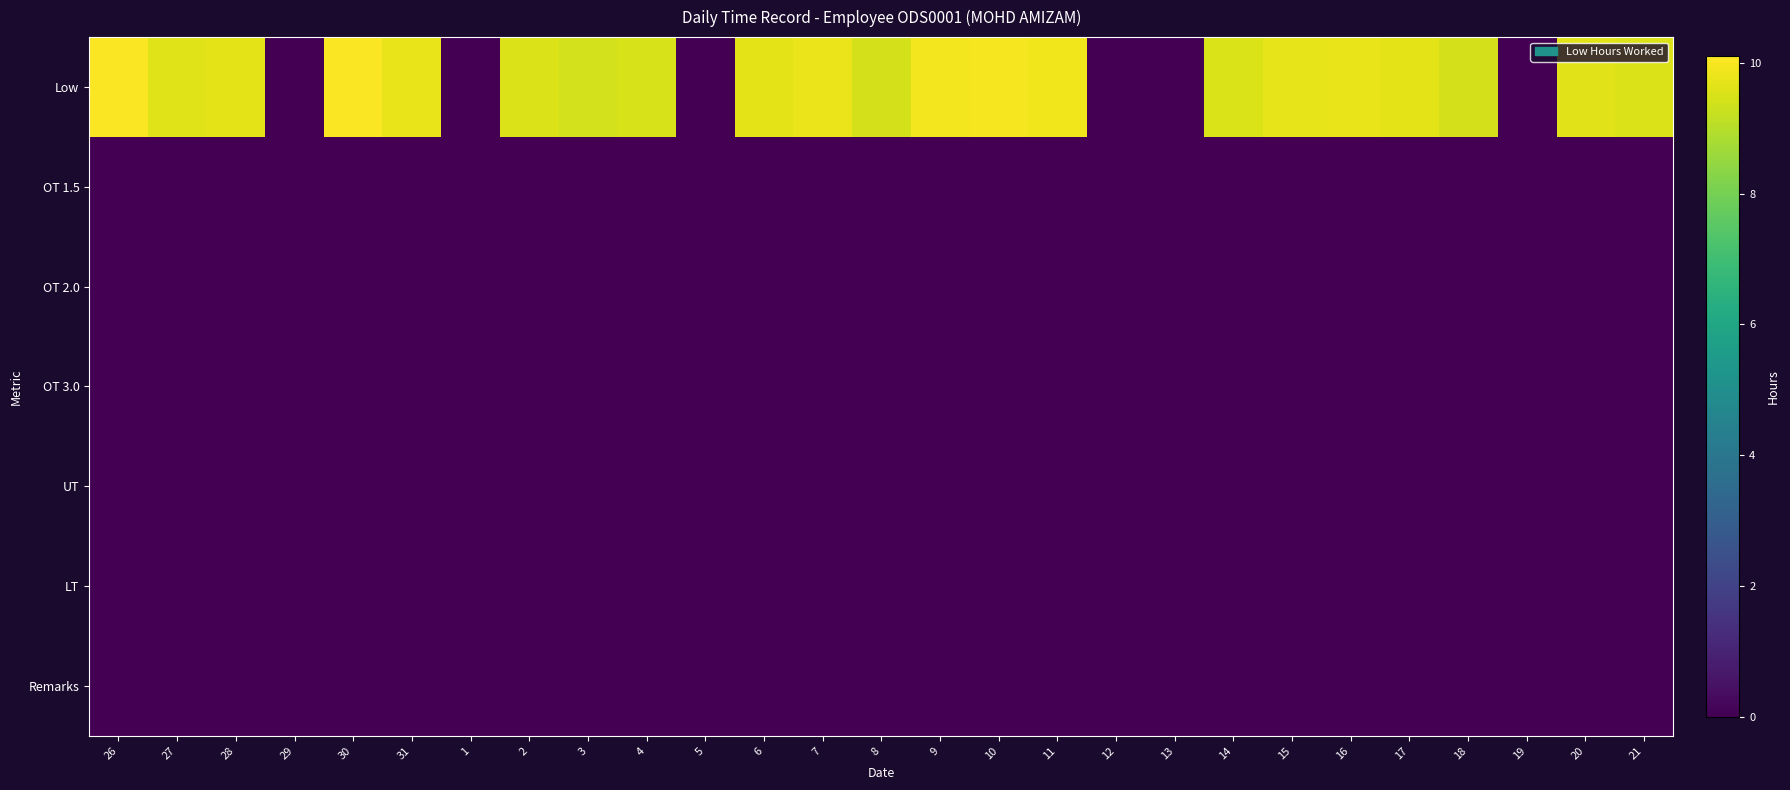

Reading left to right, list all the values displayed in this chart.

Low: 26=10.0	27=9.6	28=9.7	29=0.0	30=10.0	31=9.8	1=0.0	2=9.6	3=9.4	4=9.5	5=0.0	6=9.7	7=9.8	8=9.4	9=9.9	10=10.0	11=9.9	12=0.0	13=0.0	14=9.5	15=9.7	16=9.8	17=9.7	18=9.5	19=0.0	20=9.7	21=9.6
OT 1.5: 26=0.0	27=0.0	28=0.0	29=0.0	30=0.0	31=0.0	1=0.0	2=0.0	3=0.0	4=0.0	5=0.0	6=0.0	7=0.0	8=0.0	9=0.0	10=0.0	11=0.0	12=0.0	13=0.0	14=0.0	15=0.0	16=0.0	17=0.0	18=0.0	19=0.0	20=0.0	21=0.0
OT 2.0: 26=0.0	27=0.0	28=0.0	29=0.0	30=0.0	31=0.0	1=0.0	2=0.0	3=0.0	4=0.0	5=0.0	6=0.0	7=0.0	8=0.0	9=0.0	10=0.0	11=0.0	12=0.0	13=0.0	14=0.0	15=0.0	16=0.0	17=0.0	18=0.0	19=0.0	20=0.0	21=0.0
OT 3.0: 26=0.0	27=0.0	28=0.0	29=0.0	30=0.0	31=0.0	1=0.0	2=0.0	3=0.0	4=0.0	5=0.0	6=0.0	7=0.0	8=0.0	9=0.0	10=0.0	11=0.0	12=0.0	13=0.0	14=0.0	15=0.0	16=0.0	17=0.0	18=0.0	19=0.0	20=0.0	21=0.0
UT: 26=0.0	27=0.0	28=0.0	29=0.0	30=0.0	31=0.0	1=0.0	2=0.0	3=0.0	4=0.0	5=0.0	6=0.0	7=0.0	8=0.0	9=0.0	10=0.0	11=0.0	12=0.0	13=0.0	14=0.0	15=0.0	16=0.0	17=0.0	18=0.0	19=0.0	20=0.0	21=0.0
LT: 26=0.0	27=0.0	28=0.0	29=0.0	30=0.0	31=0.0	1=0.0	2=0.0	3=0.0	4=0.0	5=0.0	6=0.0	7=0.0	8=0.0	9=0.0	10=0.0	11=0.0	12=0.0	13=0.0	14=0.0	15=0.0	16=0.0	17=0.0	18=0.0	19=0.0	20=0.0	21=0.0
Remarks: 26=0.0	27=0.0	28=0.0	29=0.0	30=0.0	31=0.0	1=0.0	2=0.0	3=0.0	4=0.0	5=0.0	6=0.0	7=0.0	8=0.0	9=0.0	10=0.0	11=0.0	12=0.0	13=0.0	14=0.0	15=0.0	16=0.0	17=0.0	18=0.0	19=0.0	20=0.0	21=0.0